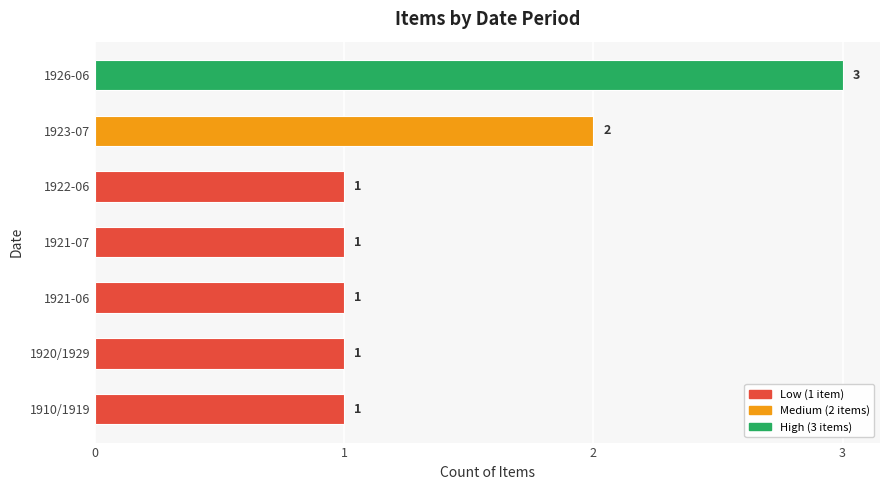

What is the sum of all values?

10